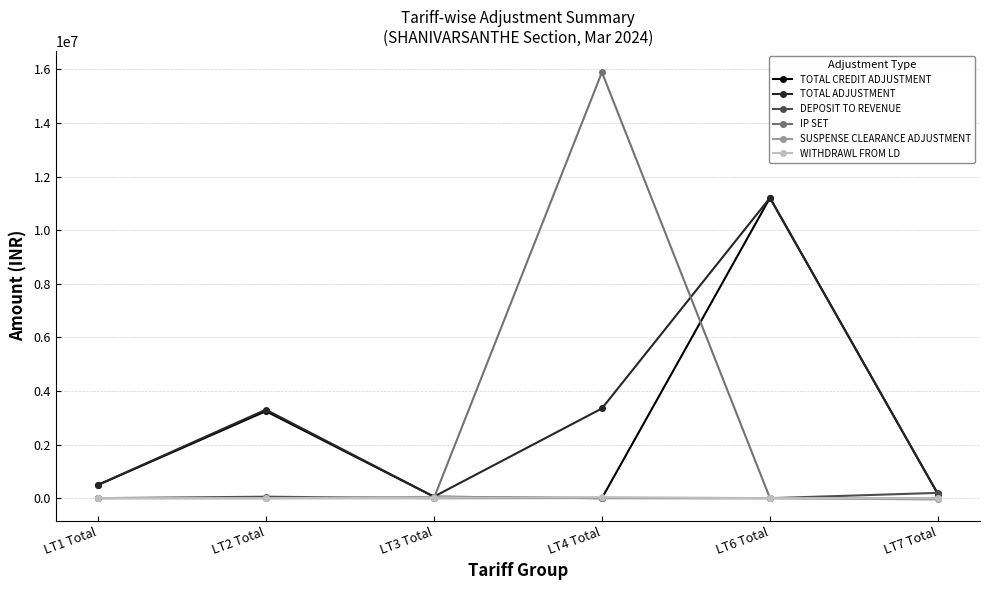

What is the highest value of the IP SET series?

15892510.0